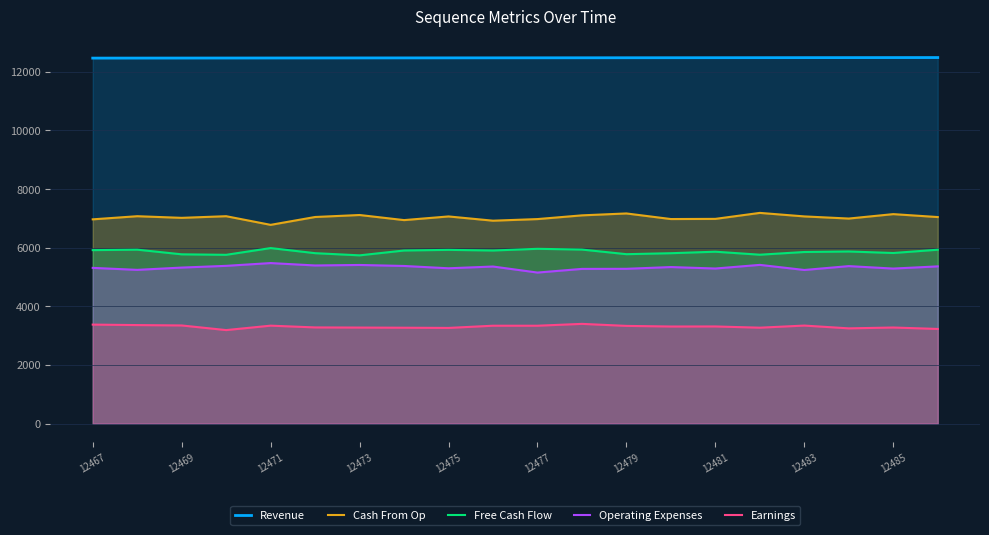

What is the highest value of the Operating Expenses series?

5477